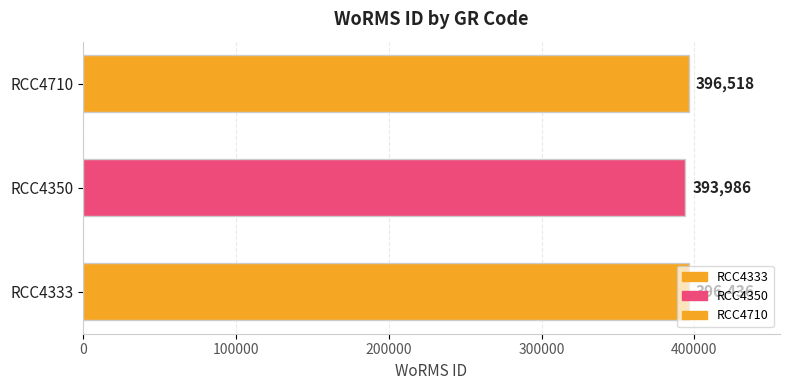

What is the ratio of the value at RCC4333 to the value at RCC4350?

1.0